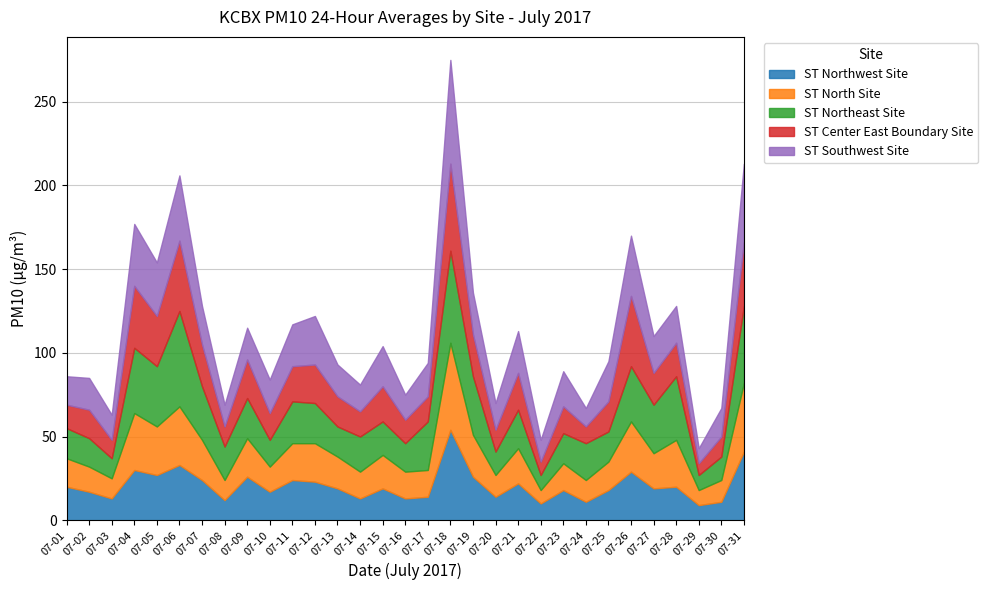

At which label is ST Southwest Site closest to 35?

07-26